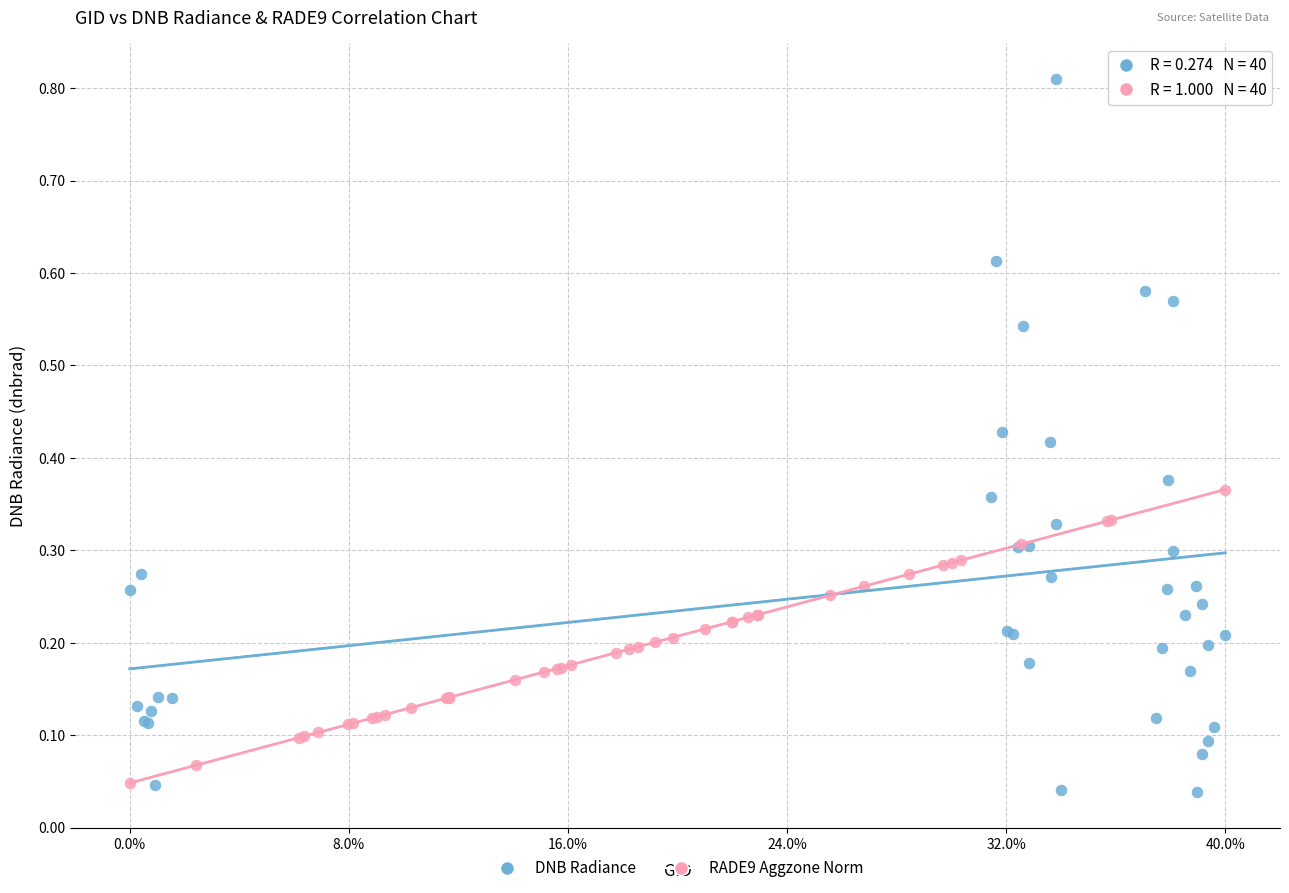

Which series has the widest spread of Y values?

DNB Radiance